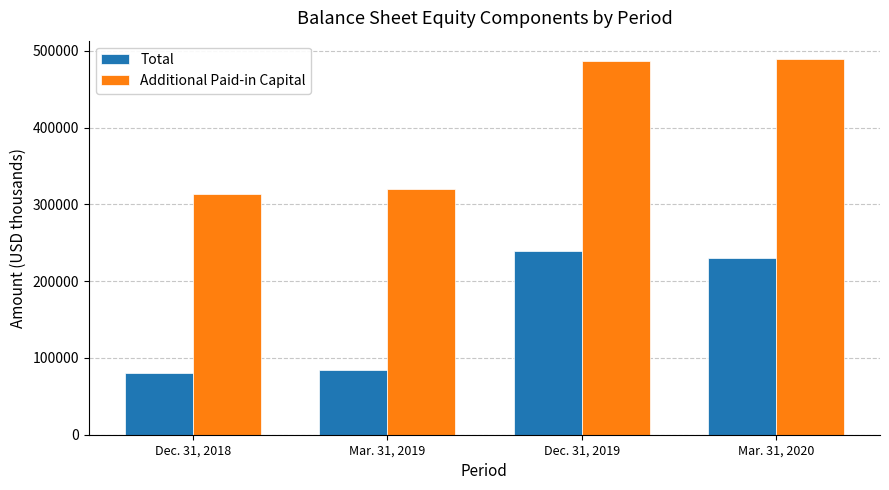

Reading left to right, list all the values displayed in this chart.

Total: 79755	83772	239455	230422
Additional Paid-in Capital: 313800	319733	486090	488773